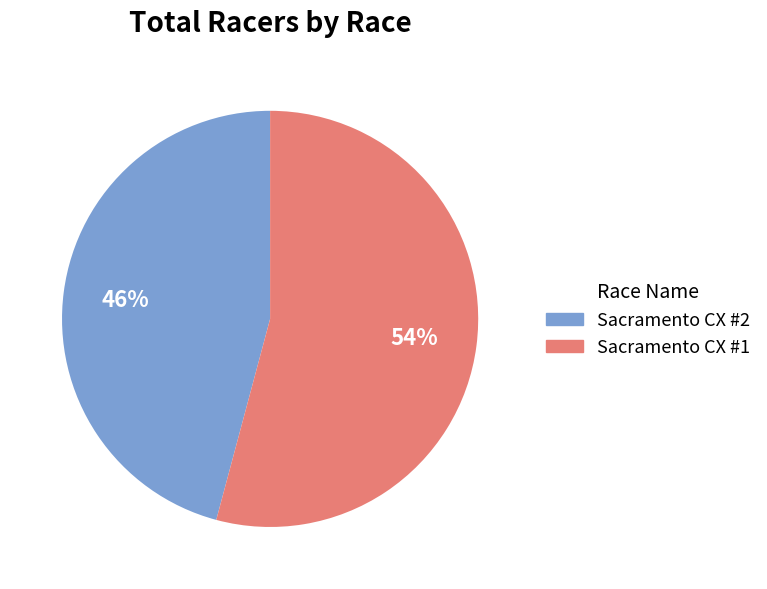

Which slice is the largest?

Sacramento CX #1